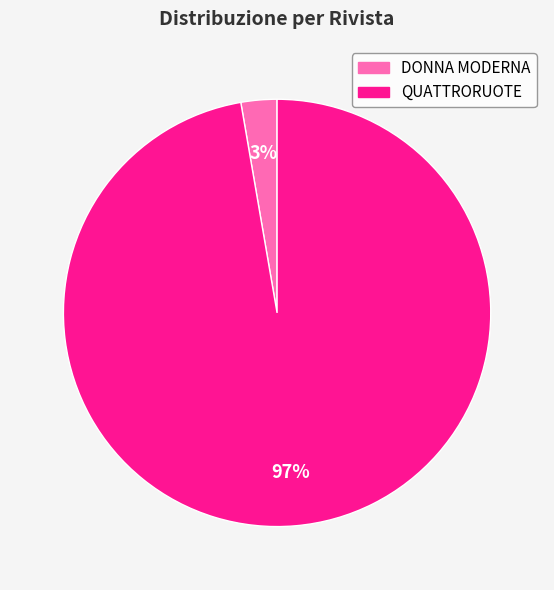

Rank the categories by value from highest to lowest.

QUATTRORUOTE, DONNA MODERNA